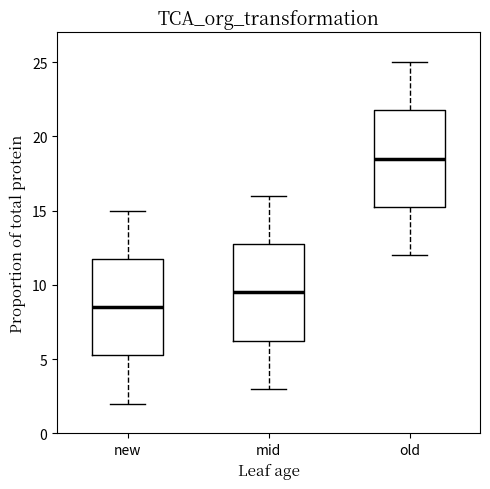

Reading left to right, read every box against the y-axis: the position of its median line, the range the box covers, and the ends of its whiskers. The values are not printed on the chart, so give them approximately, as read against the axis.

new: median 8.5, box 5.5 to 12.0, whiskers 2.0 to 15.0
mid: median 9.5, box 6.5 to 13.0, whiskers 3.0 to 16.0
old: median 18.5, box 15.5 to 22.0, whiskers 12.0 to 25.0